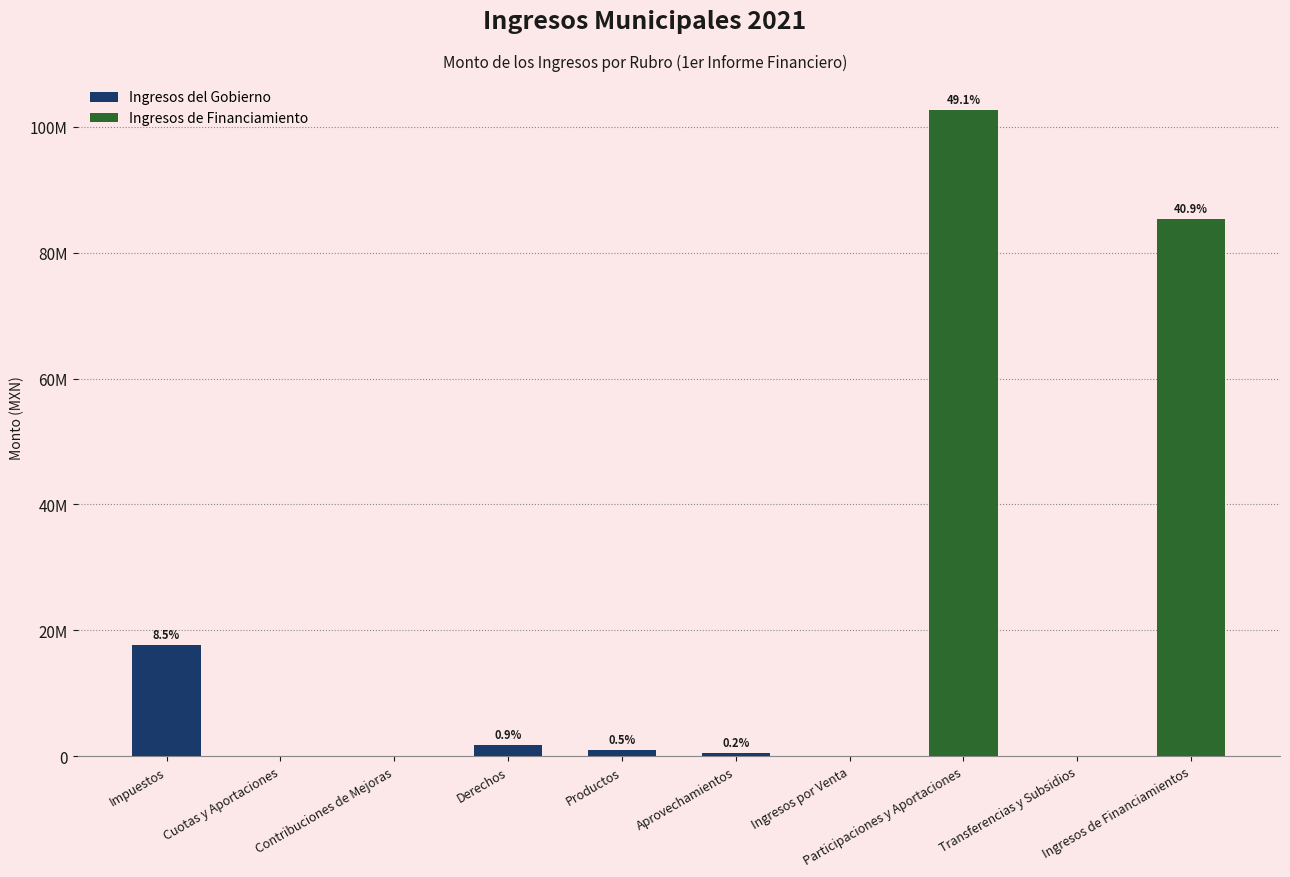

Is it true that the value at Impuestos is 17727869.4?

True